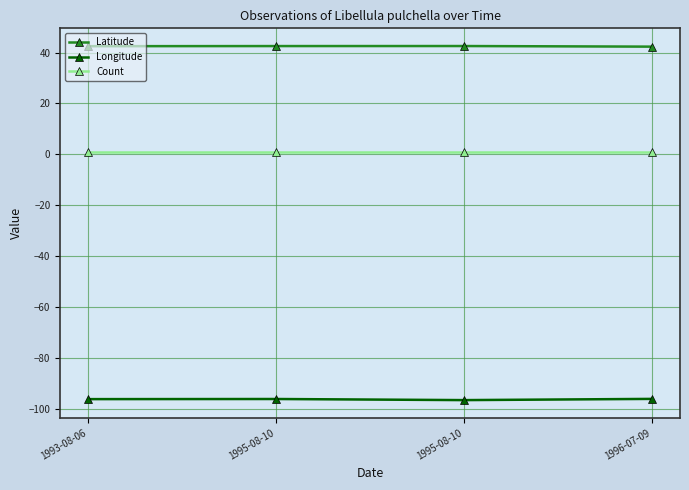

At which category does the chart reach its minimum across all series?

1995-08-10